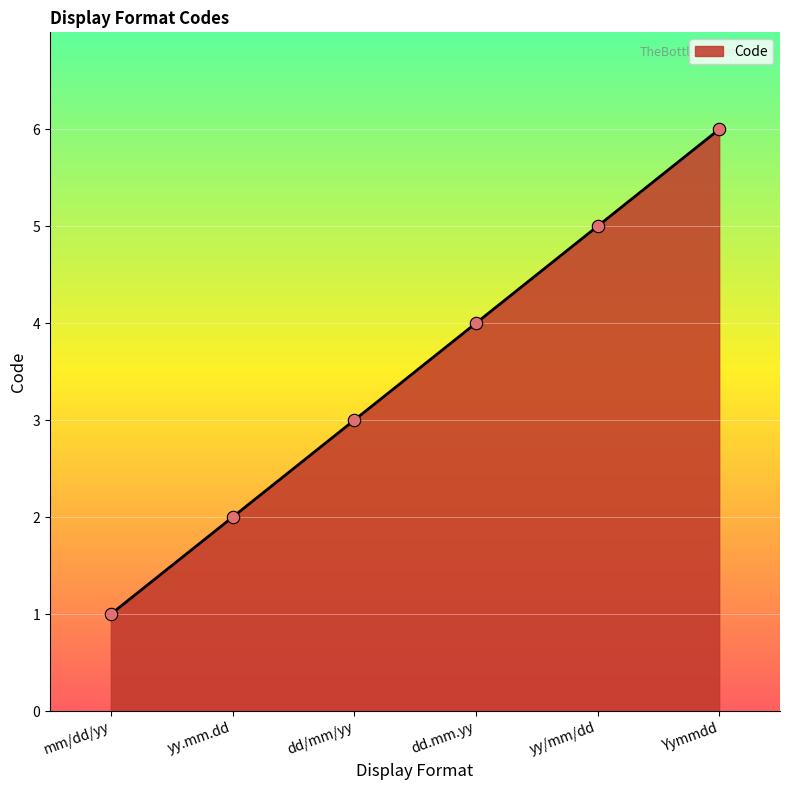

Approximately how many times larger is the value at dd/mm/yy compared to yy.mm.dd?

1.5